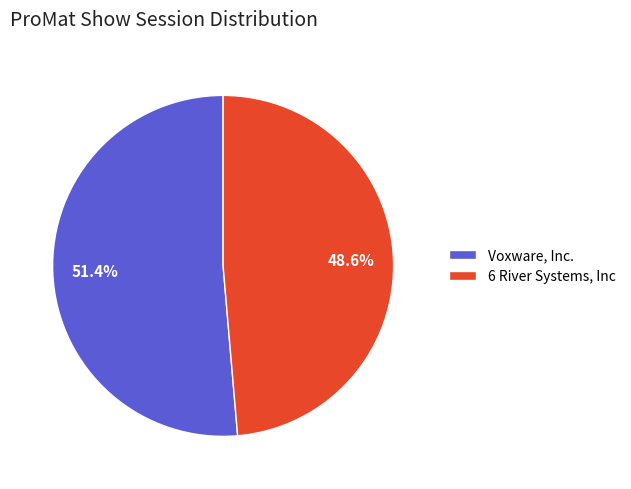

Is 6 River Systems, Inc the majority of the pie?

No